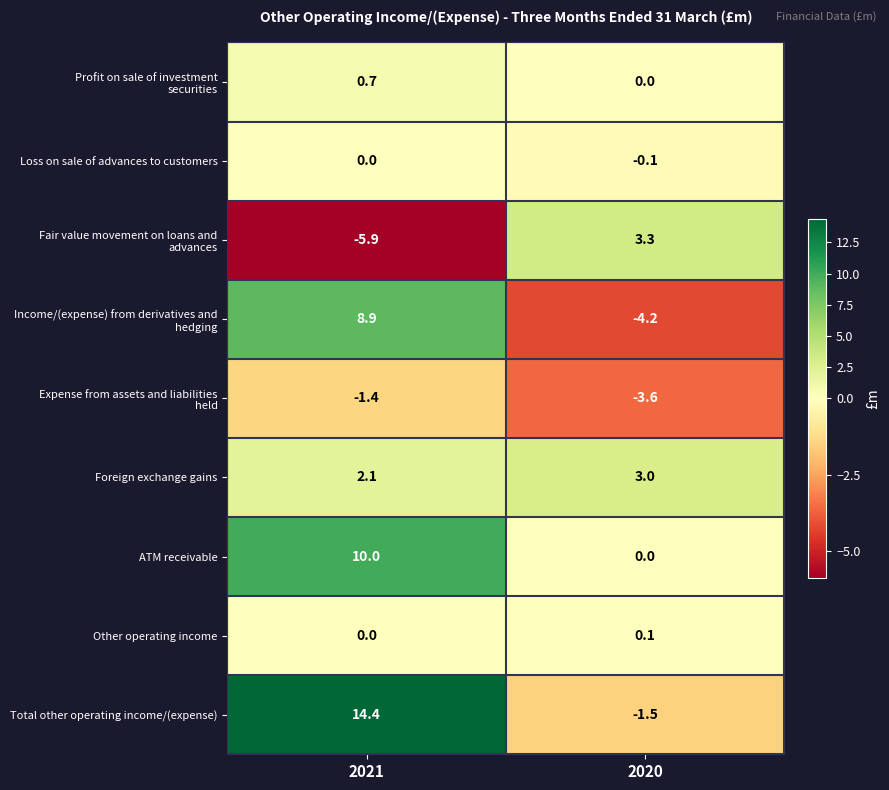

How many distinct data groups are displayed?

9